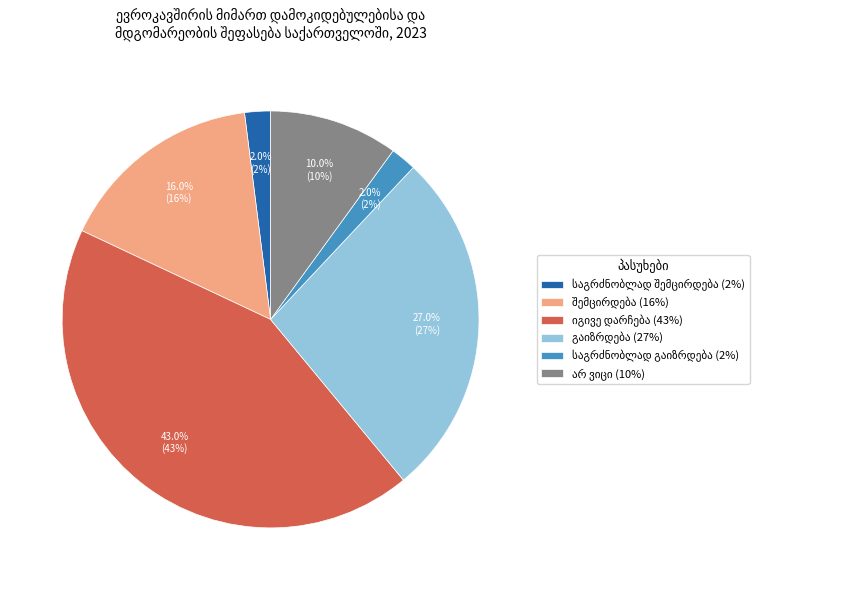

Is there any slice that represents more than half of the pie?

No